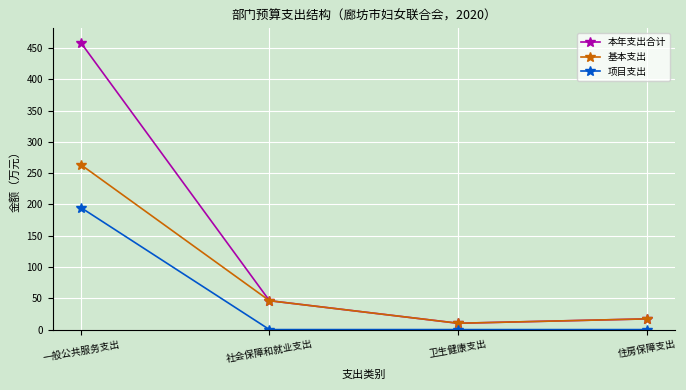

At which label does 项目支出 reach its peak?

一般公共服务支出